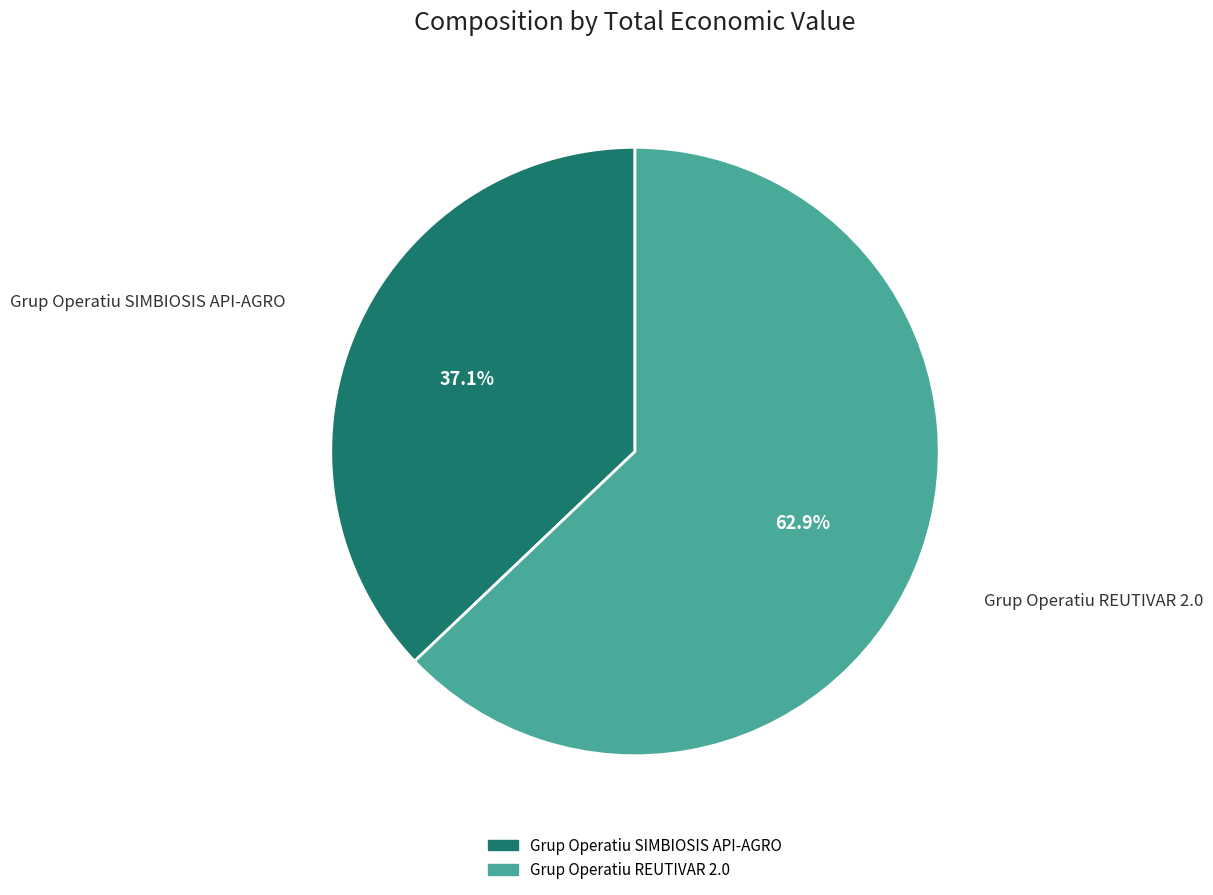

The Grup Operatiu SIMBIOSIS API-AGRO slice represents 48% of the pie. True or false?

False